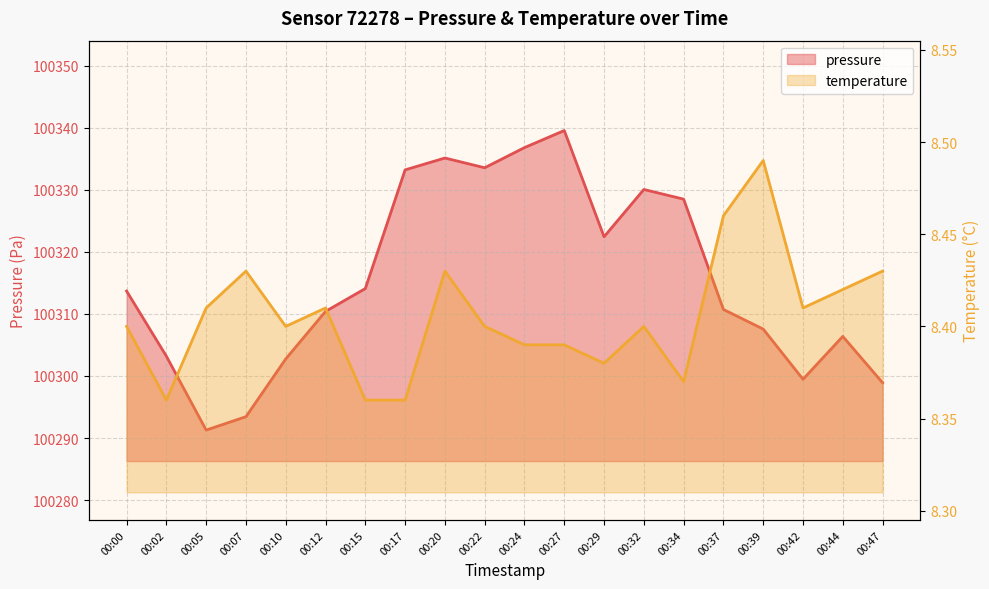

True or false: pressure and temperature cross at least once.

False